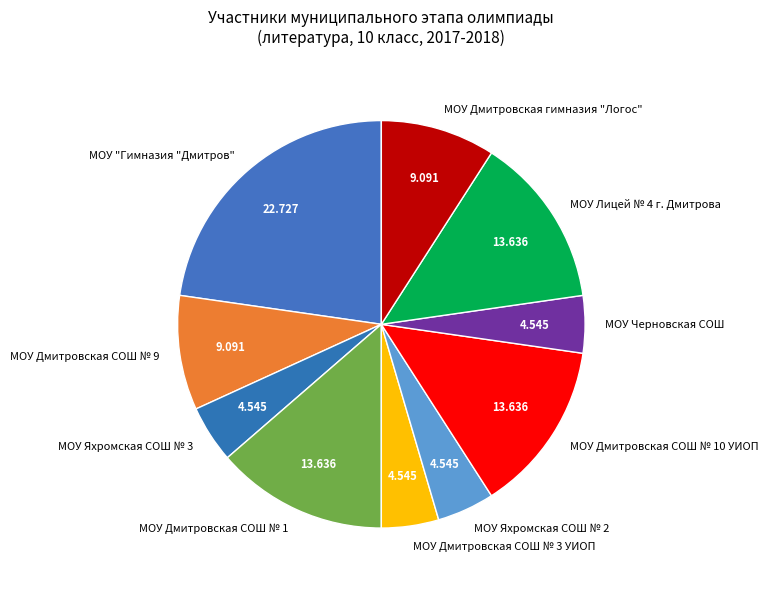

What is the largest slice in the pie chart?

МОУ "Гимназия "Дмитров"